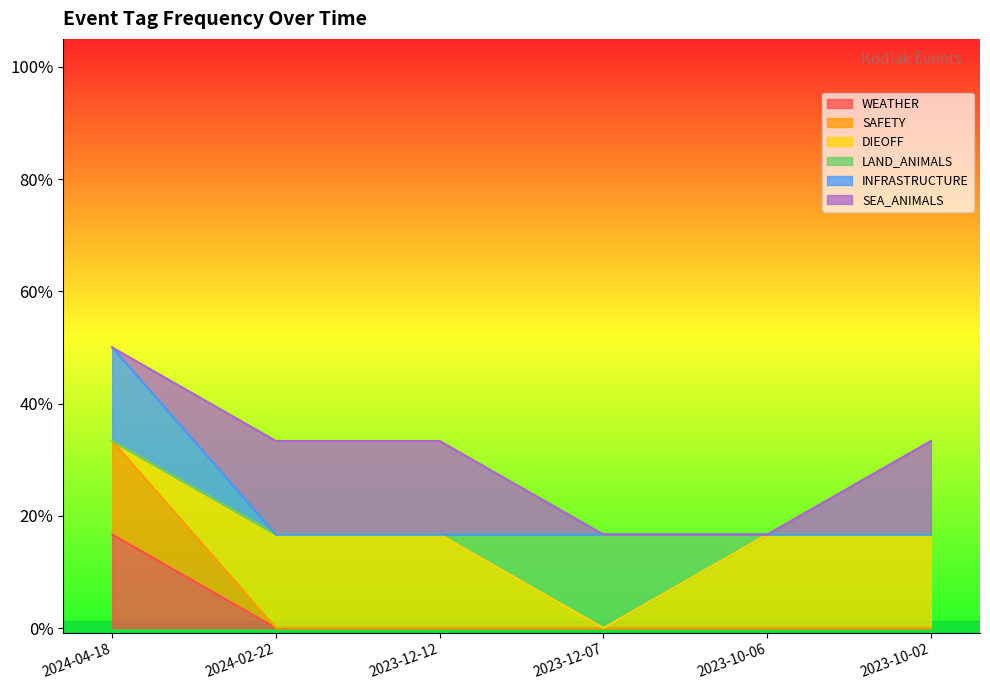

What is the label of the 6th point from the left?

2023-10-02